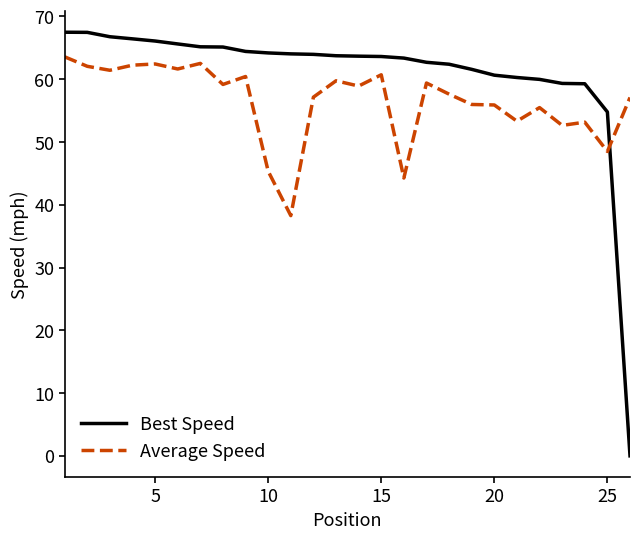

How many values in the Best Speed series exceed 63?

16